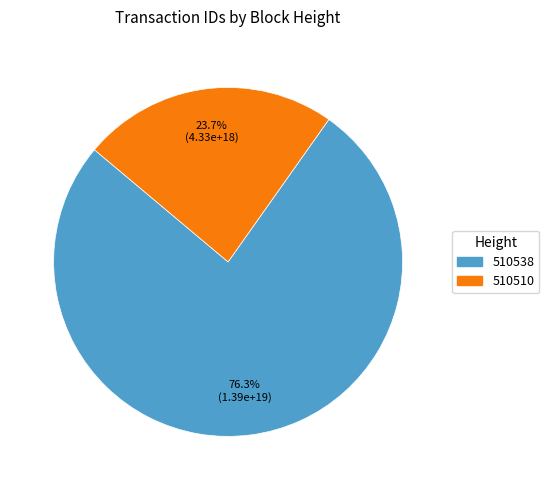

Which category accounts for the majority?

510538